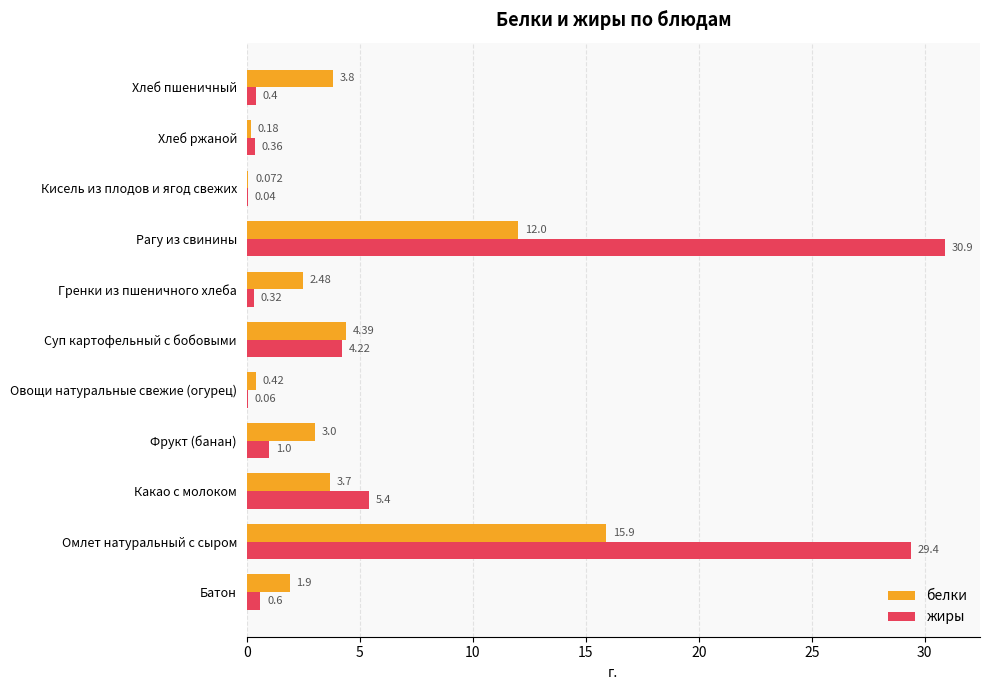

Which series has the largest total across all categories?

жиры